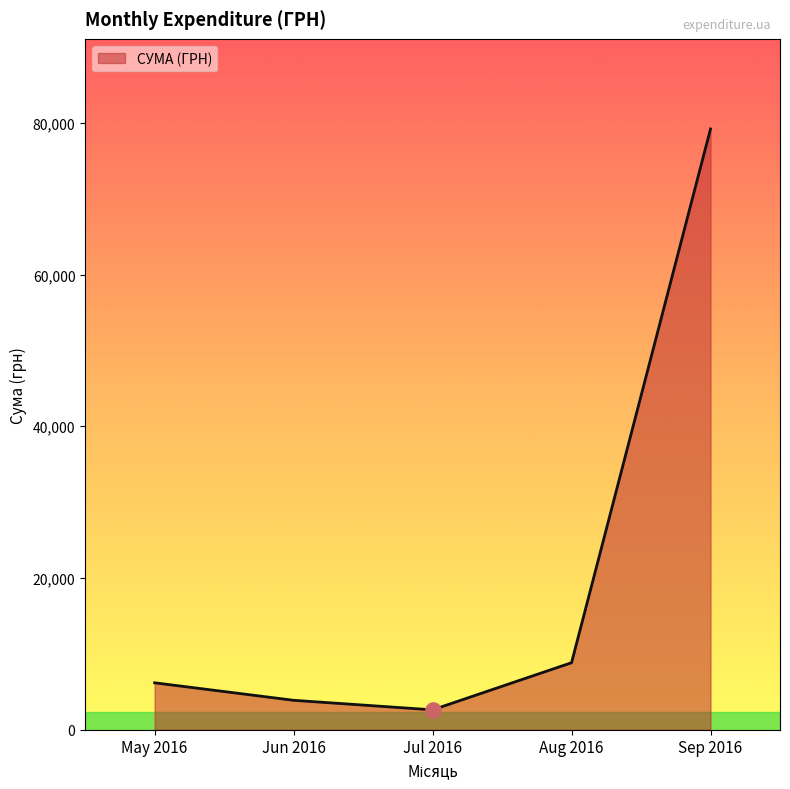

Which has a higher value, May 2016 or Jun 2016?

May 2016